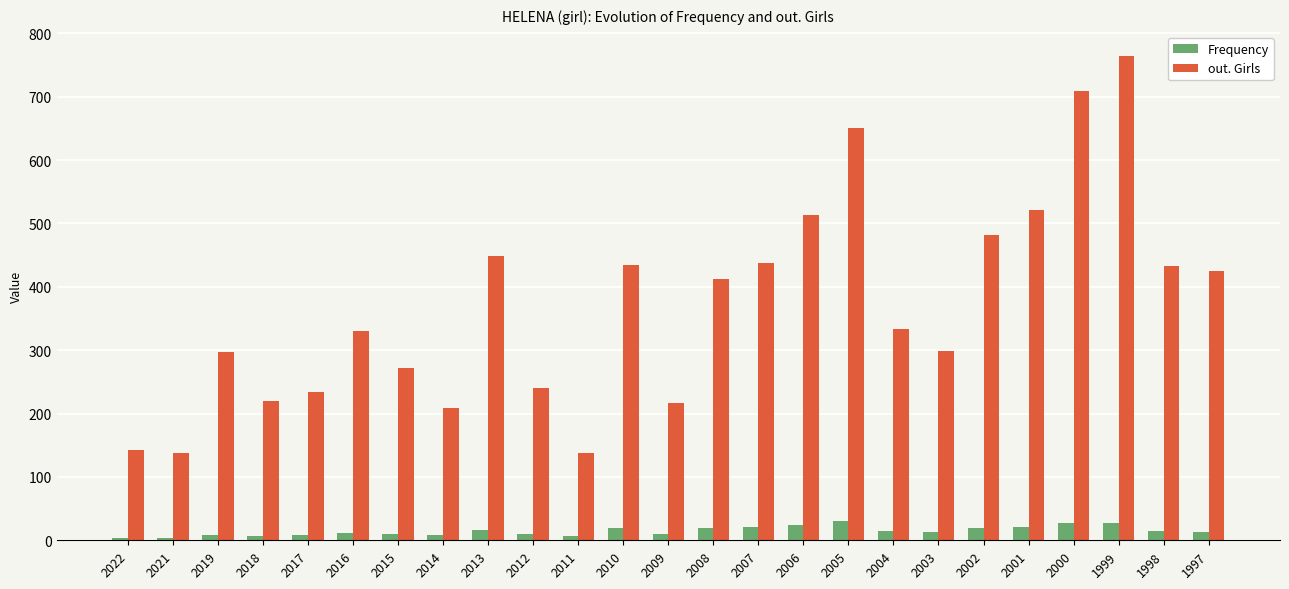

Between 2018 and 1999, which series saw the biggest shift?

out. Girls